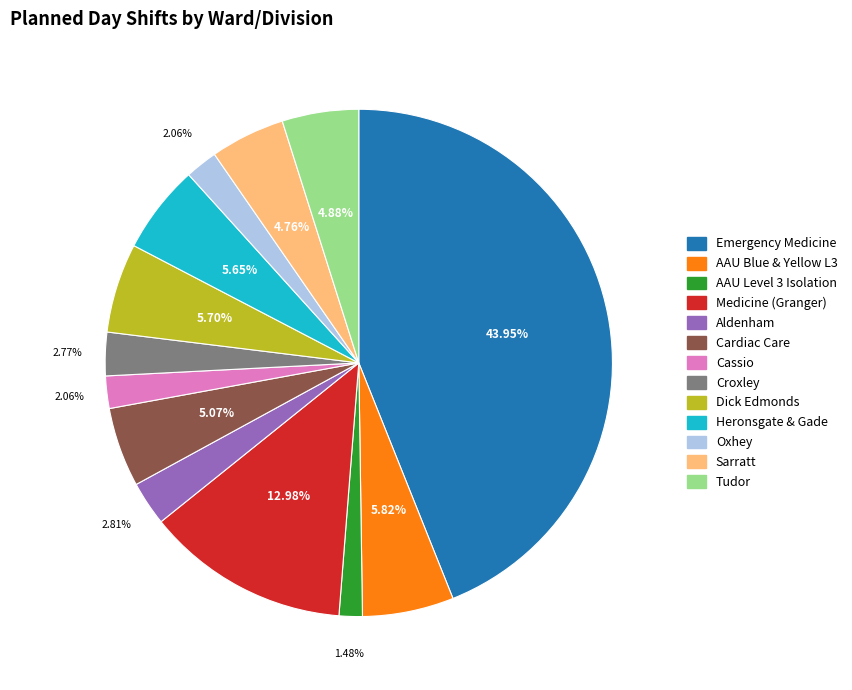

Does Dick Edmonds represent more than half of the total?

No